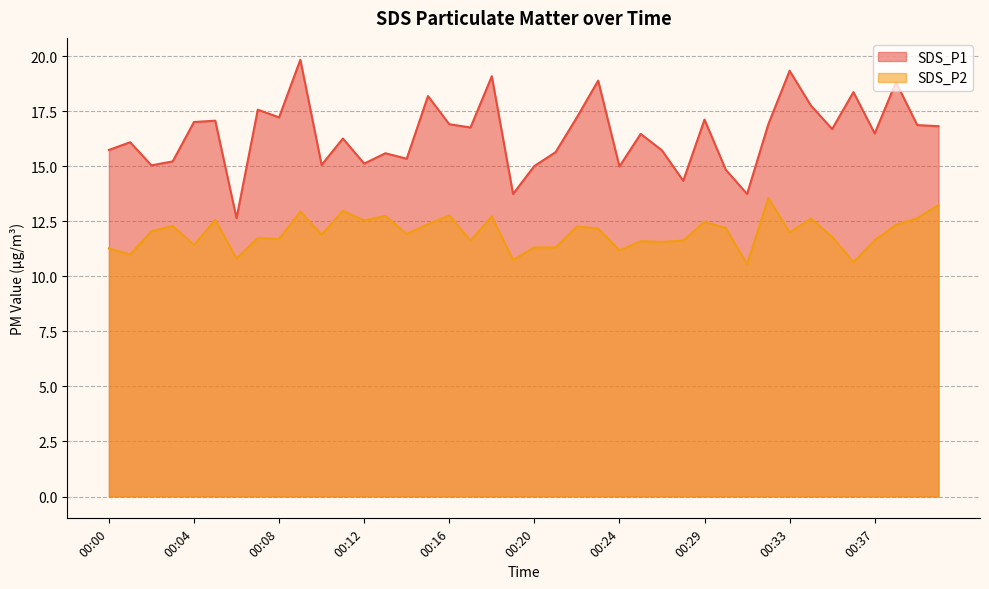

True or false: SDS_P1 and SDS_P2 cross at least once.

False